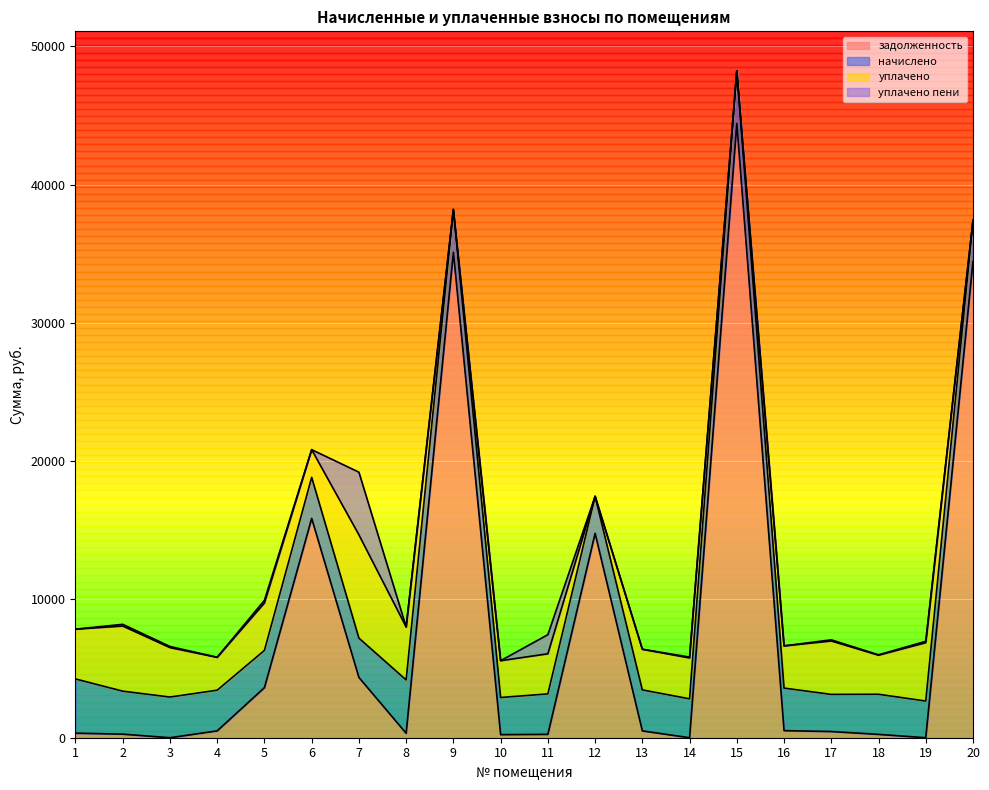

Between 4 and 19, which series saw the biggest shift?

уплачено